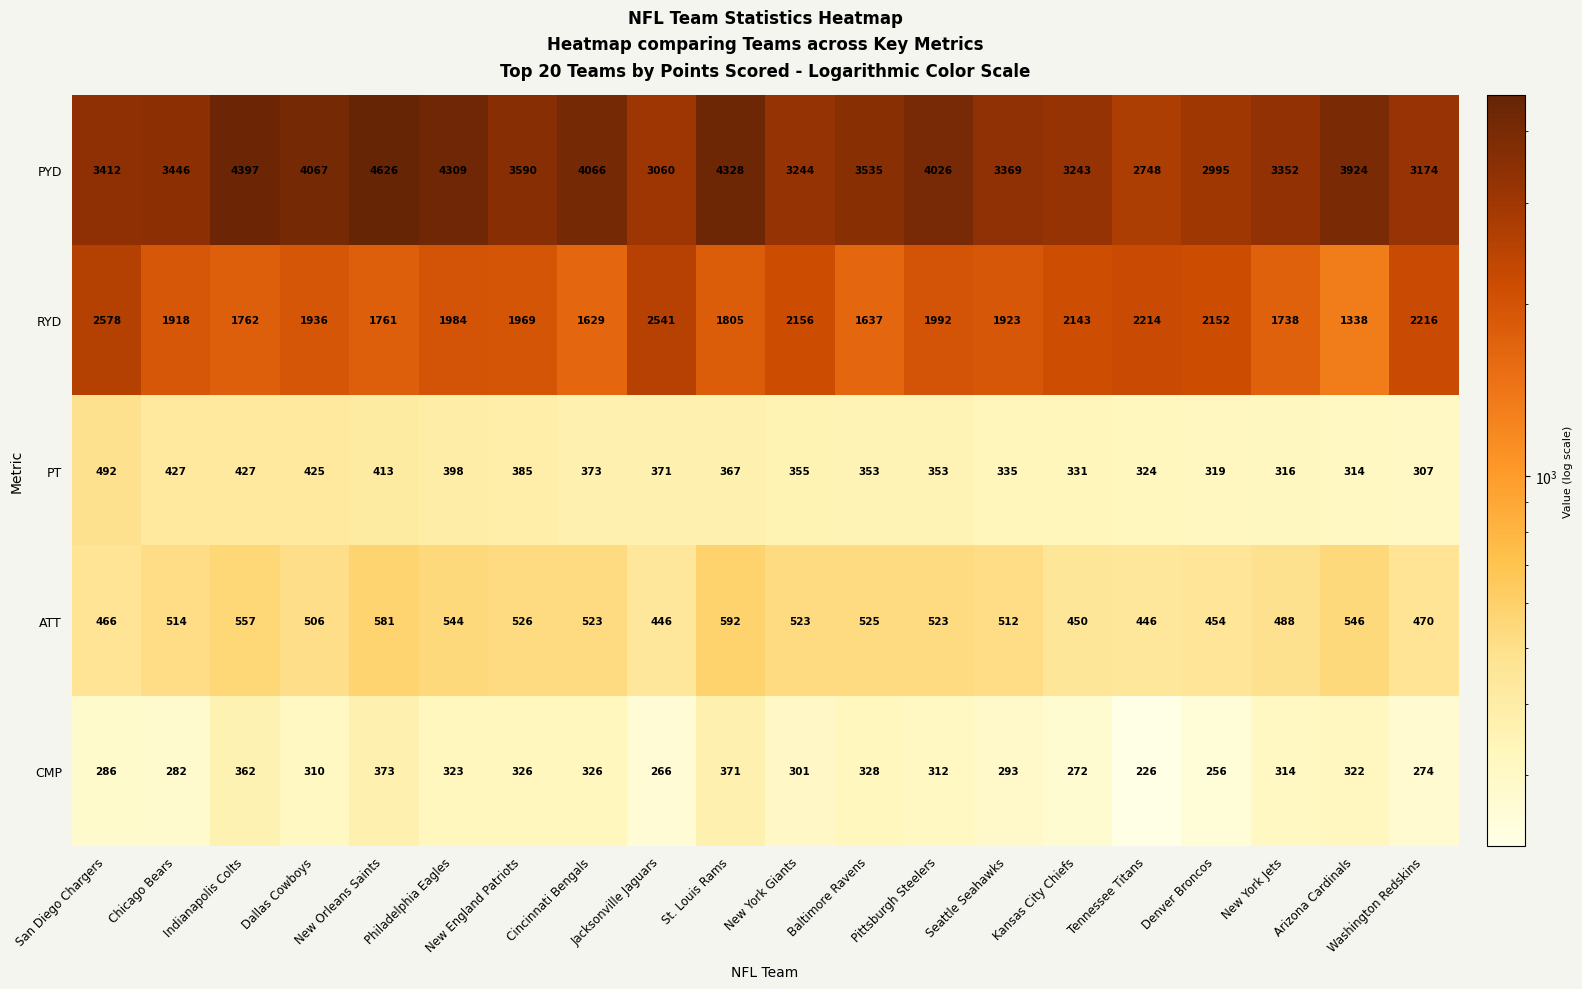

Count the number of data series in this chart.

5